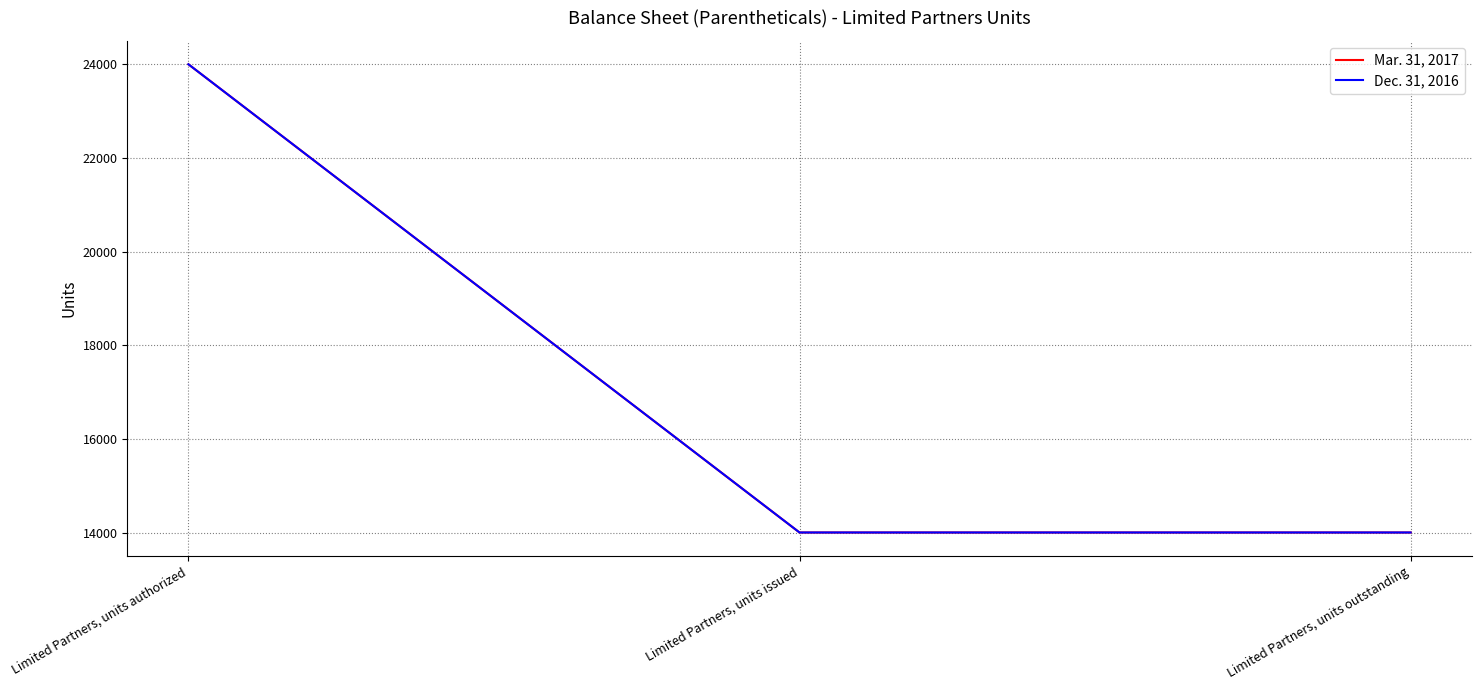

Reading left to right, extract all data points from this chart.

Mar. 31, 2017: 24000	14002	14002
Dec. 31, 2016: 24000	14002	14002